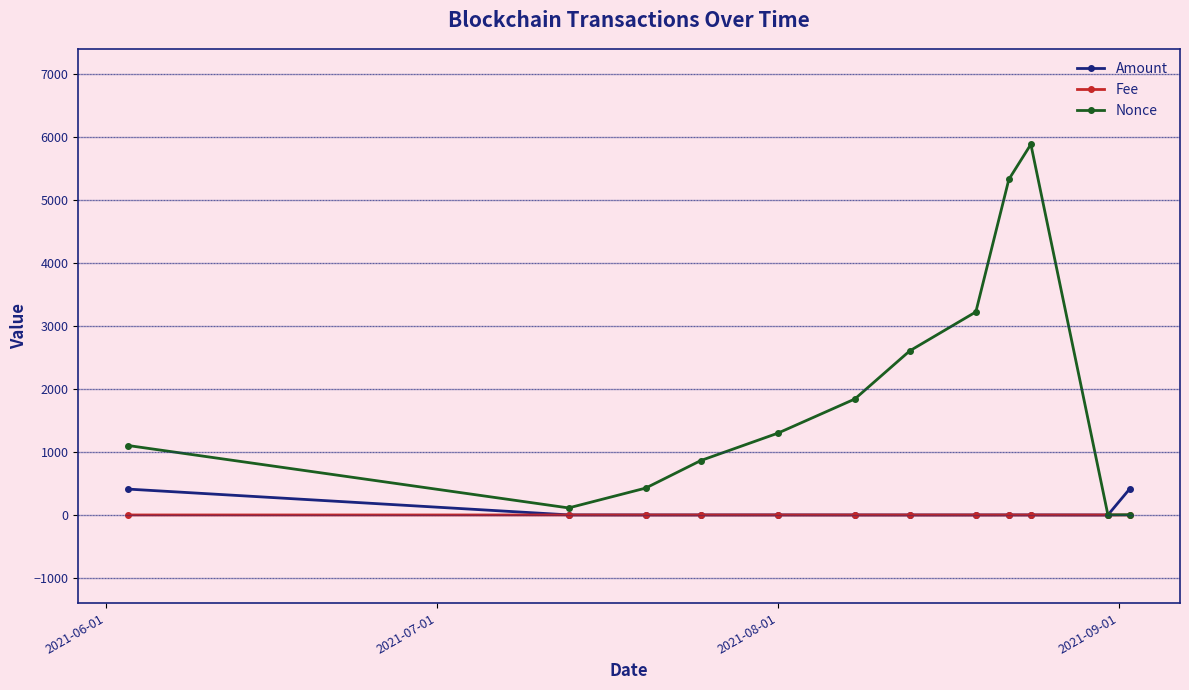

How many data points does each series have?

12